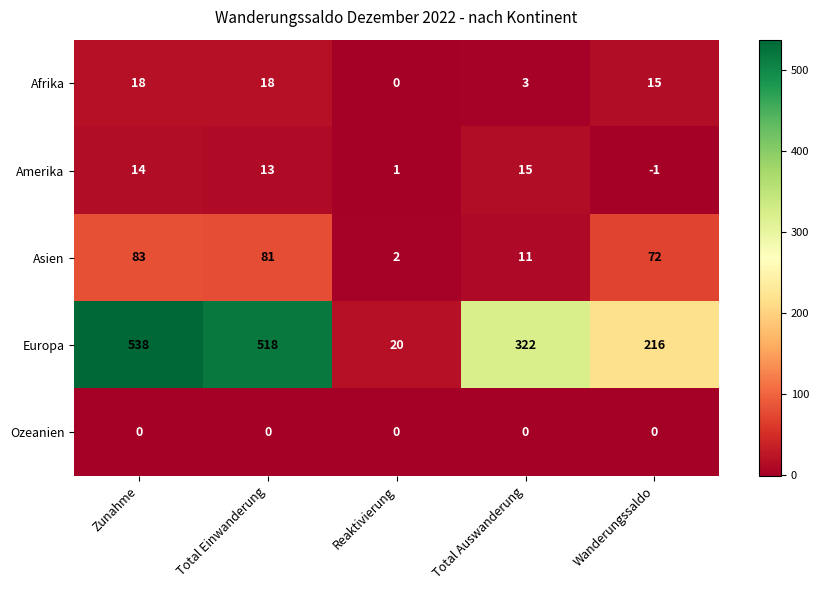

What is the difference between the Europa values at Total Auswanderung and Total Einwanderung?

196